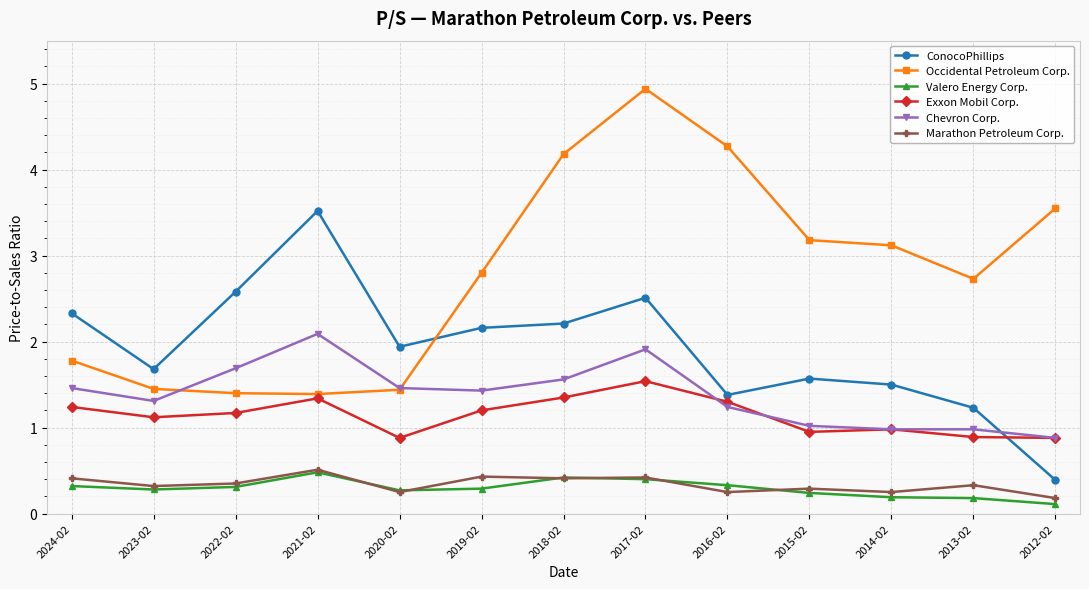

What is the highest value of the Valero Energy Corp. series?

0.5